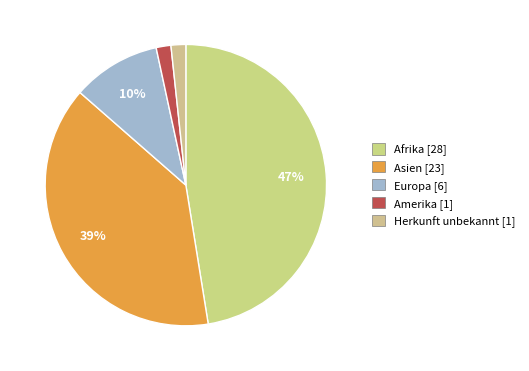

How many slices are in this pie chart?

5